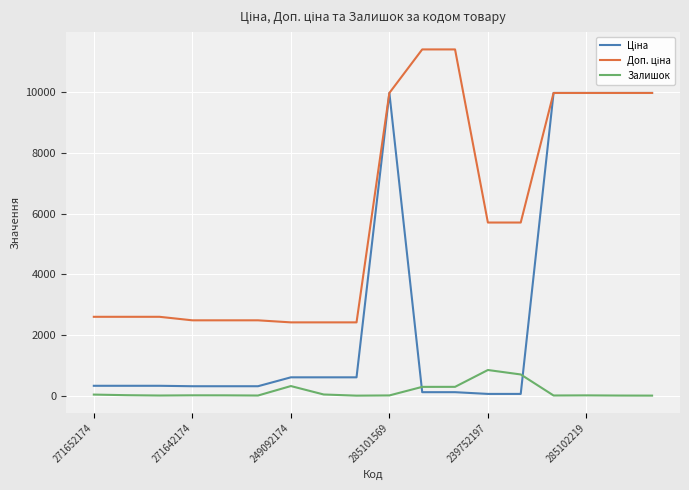

Does the chart display data point markers on the line(s)?

No